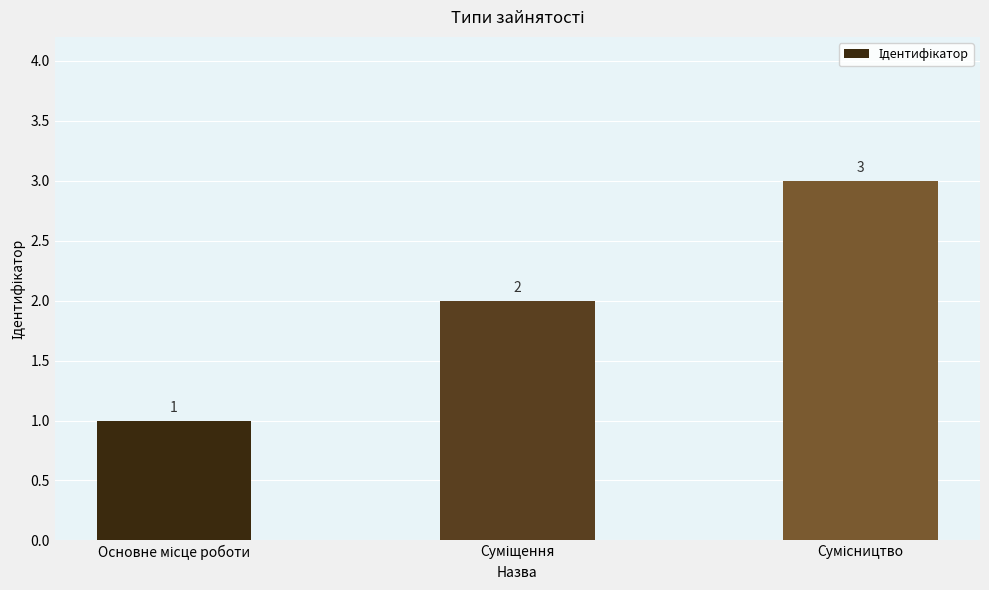

Count the values in the range 1 to 3.

3